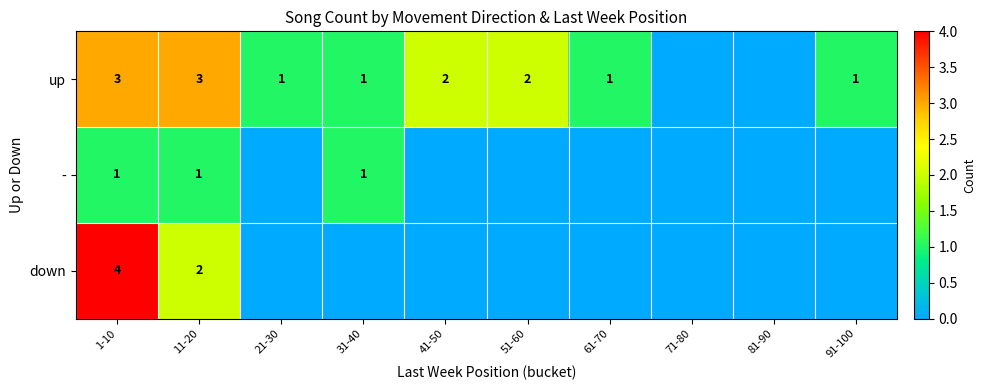

What is the difference between the highest and lowest values at 1-10?

3